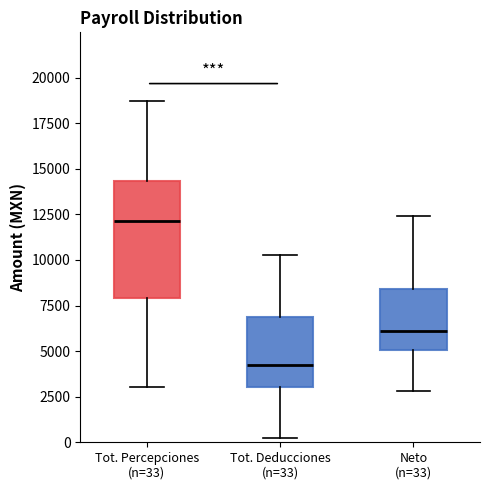

Reading left to right, transcribe this box plot: for each box, give where its median line is, the range the box spans, and where its two whiskers end, as read against the y-axis. The values are not printed on the chart, so give them approximately, as read against the axis.

Tot. Percepciones (n=33): median 12000, box 8000 to 14500, whiskers 3000 to 18500
Tot. Deducciones (n=33): median 4500, box 3000 to 7000, whiskers 500 to 10500
Neto (n=33): median 6000, box 5000 to 8500, whiskers 3000 to 12500